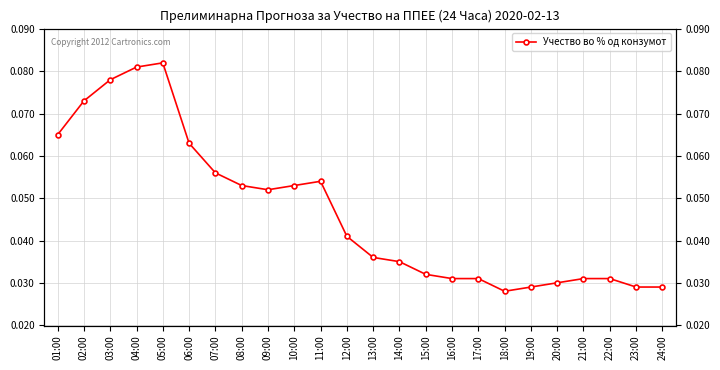

The chart shows a value of 0.0 at 19:00. True or false?

True